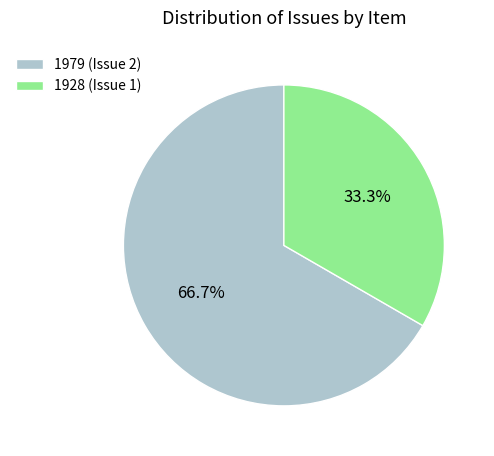

True or false: 1979 (Issue 2) accounts for 59% of the total.

False